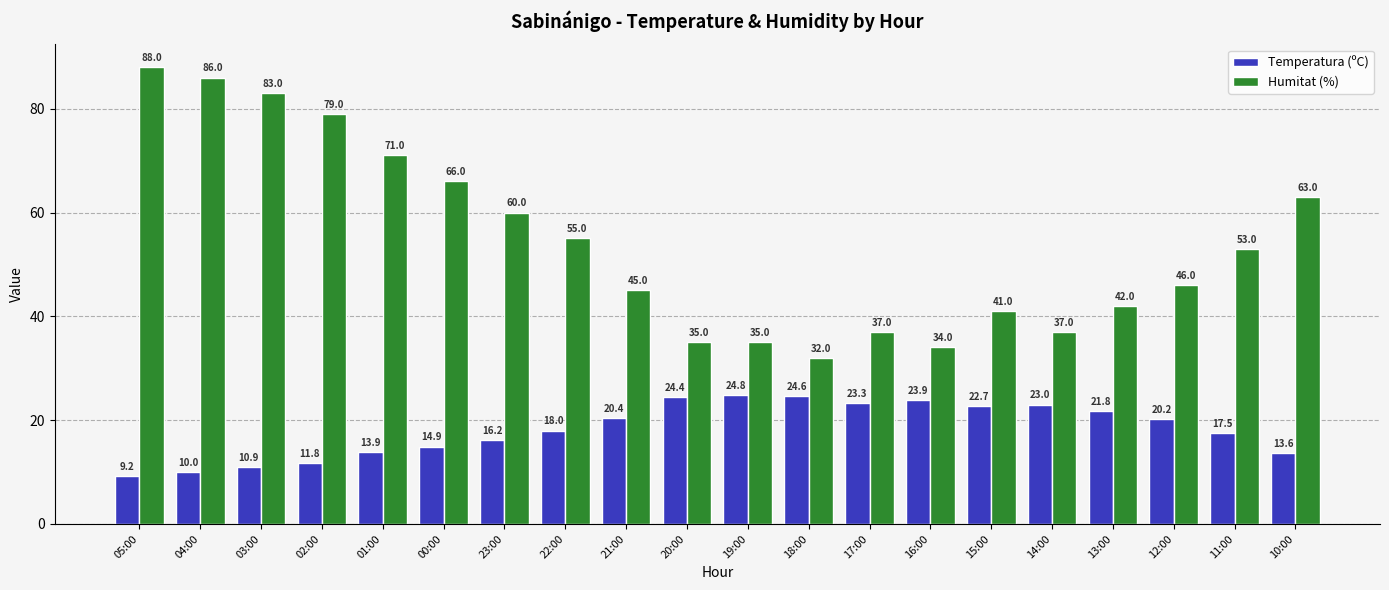

Rank the series by their average value, from highest to lowest.

Humitat (%), Temperatura (ºC)